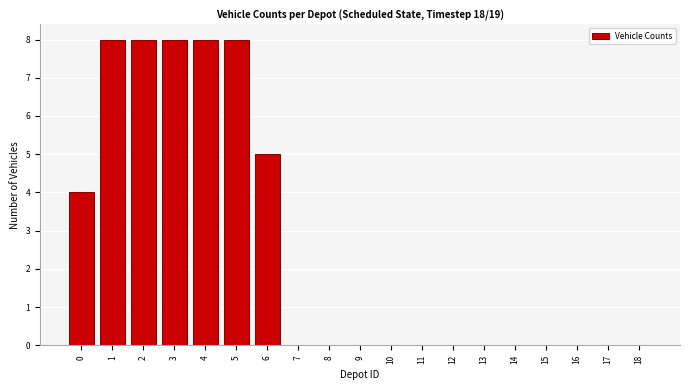

Reading right to left, transcribe all the data shown in this chart.

18=0	17=0	16=0	15=0	14=0	13=0	12=0	11=0	10=0	9=0	8=0	7=0	6=5	5=8	4=8	3=8	2=8	1=8	0=4